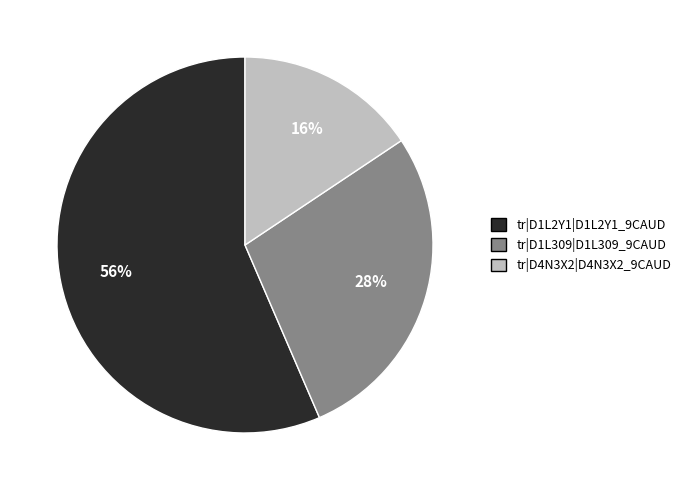

Combined, do tr|D1L2Y1|D1L2Y1_9CAUD and tr|D4N3X2|D4N3X2_9CAUD account for over 50%?

Yes